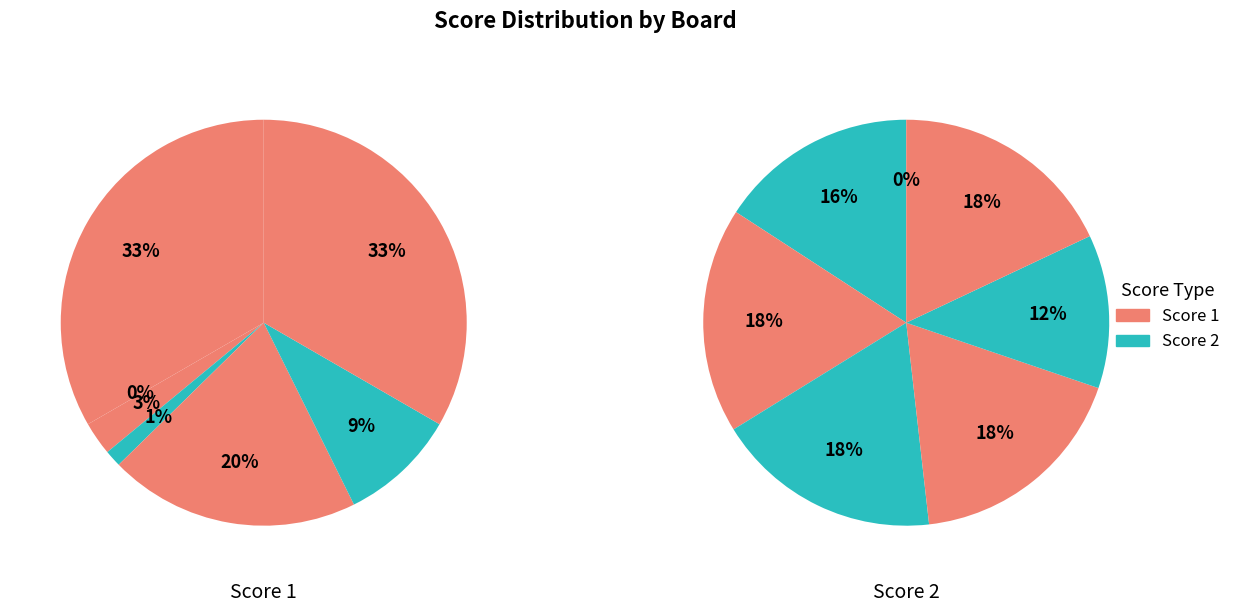

To the nearest percent, what is the difference between the 2 and 5 slice percentages?

20%